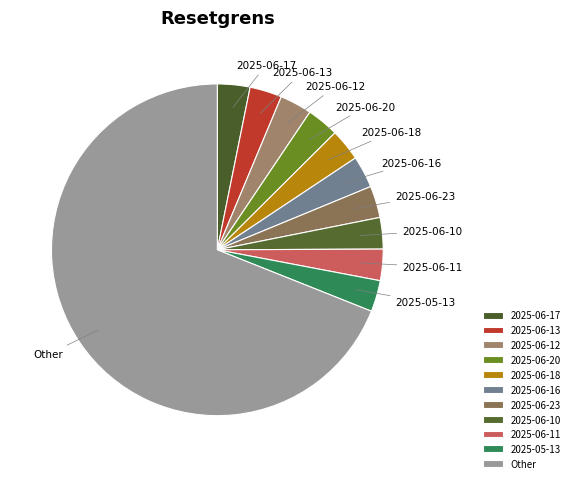

What is the largest slice in the pie chart?

Other